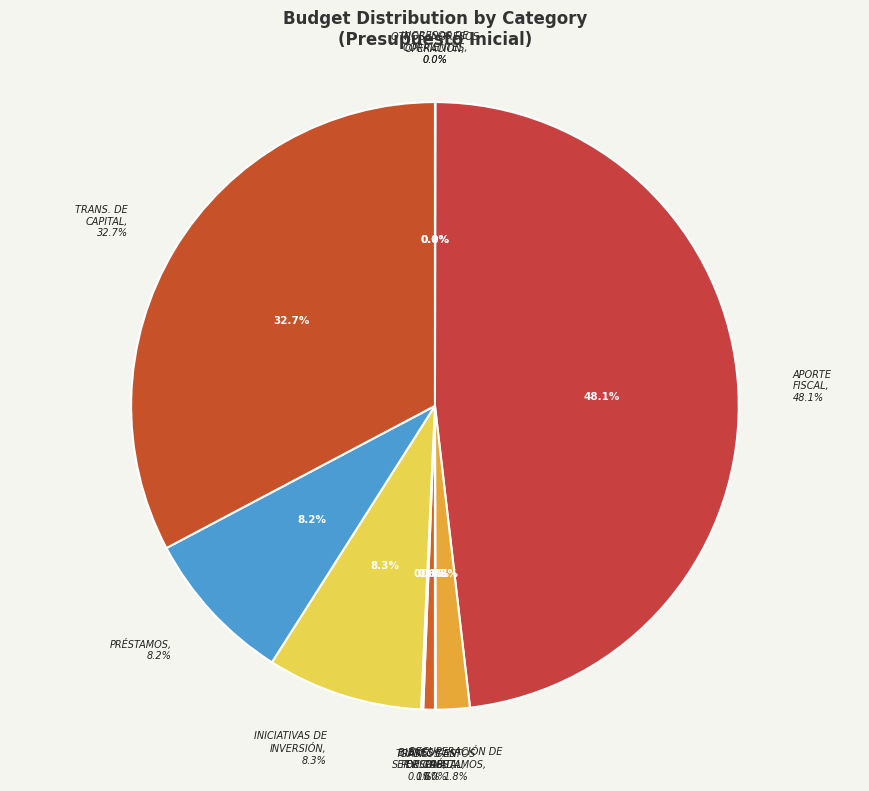

Is there any slice that represents more than half of the pie?

No